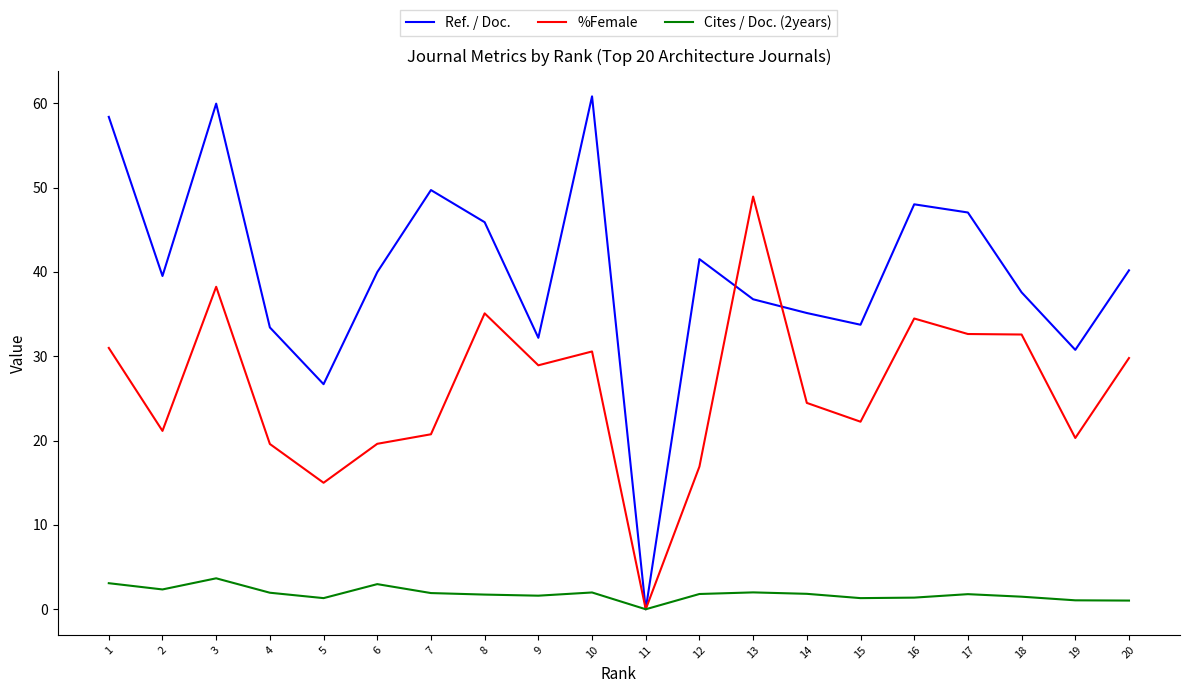

Is the value of %Female at 12 greater than the value of Cites / Doc. (2years) at 6?

Yes